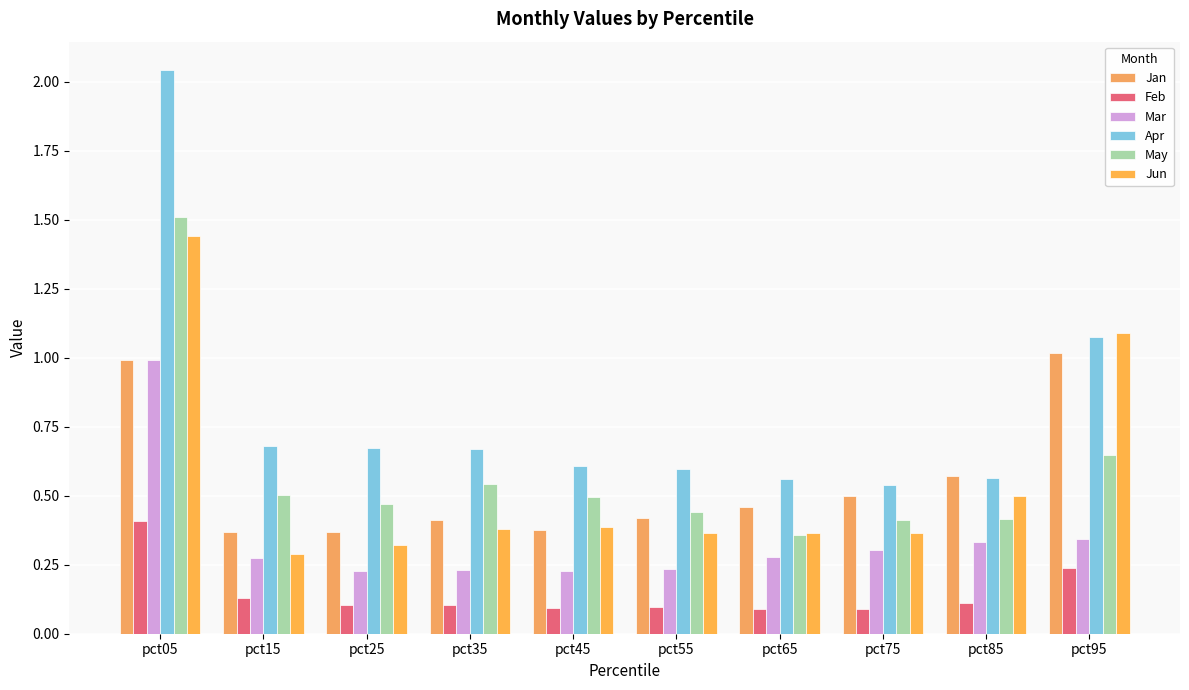

How many distinct data groups are displayed?

6